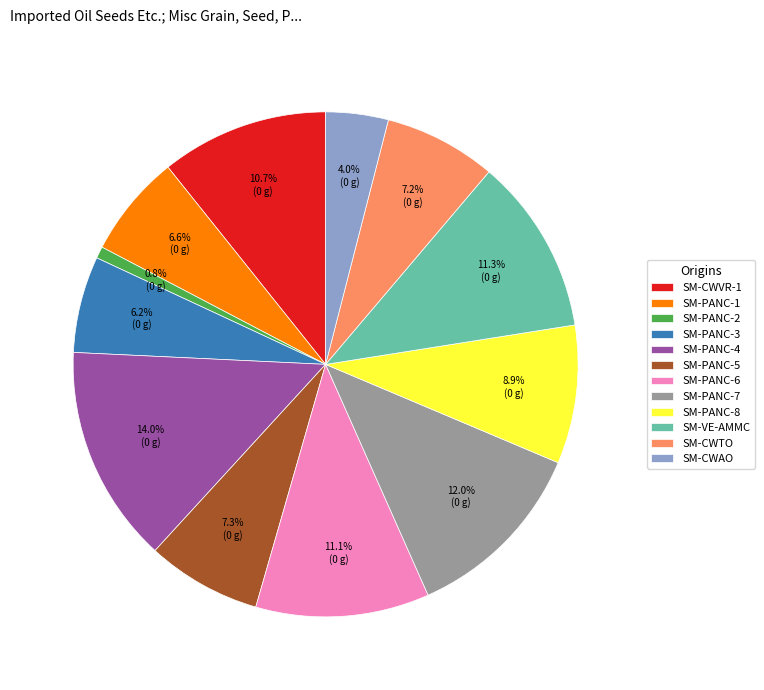

Which slice is the smallest?

SM-PANC-2